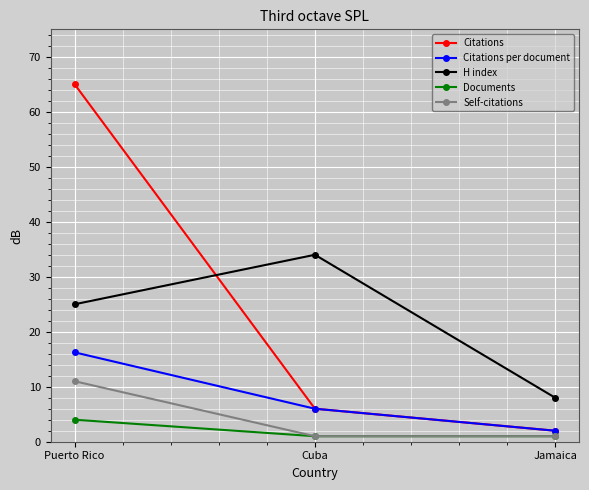

What value does the Citations series have at Puerto Rico?

65.0